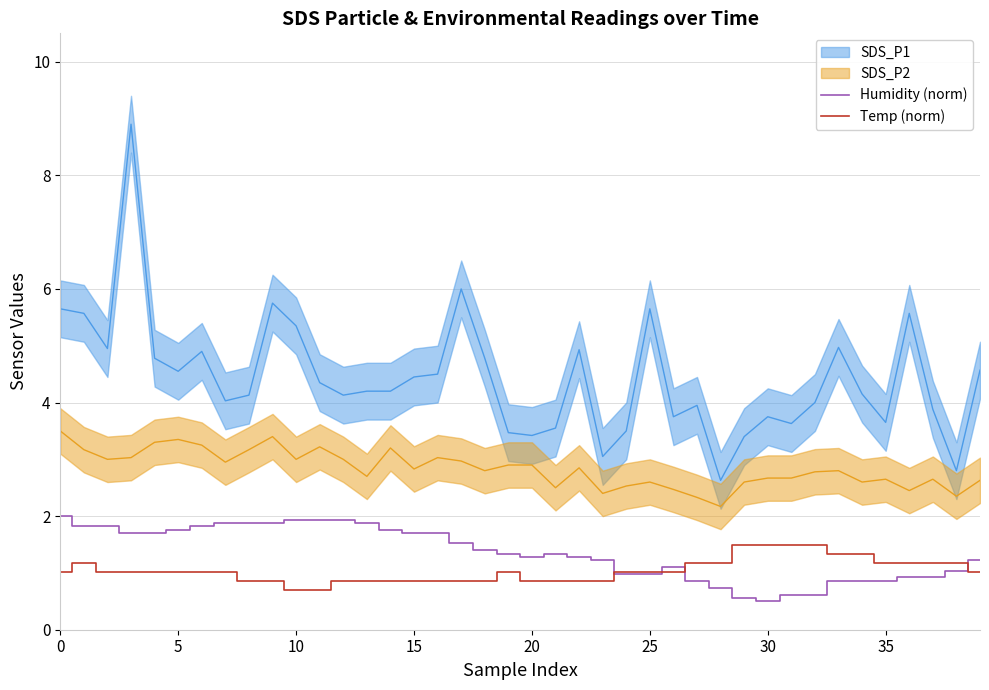

The Humidity (norm) series shows 1.9 at 10. True or false?

True